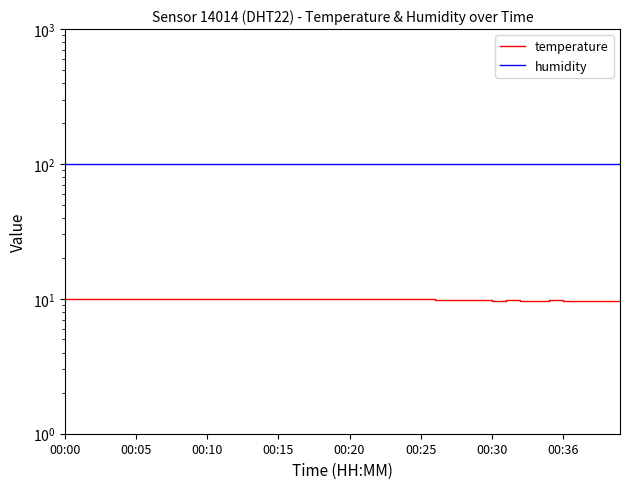

The temperature series shows 17.8 at 16. True or false?

False